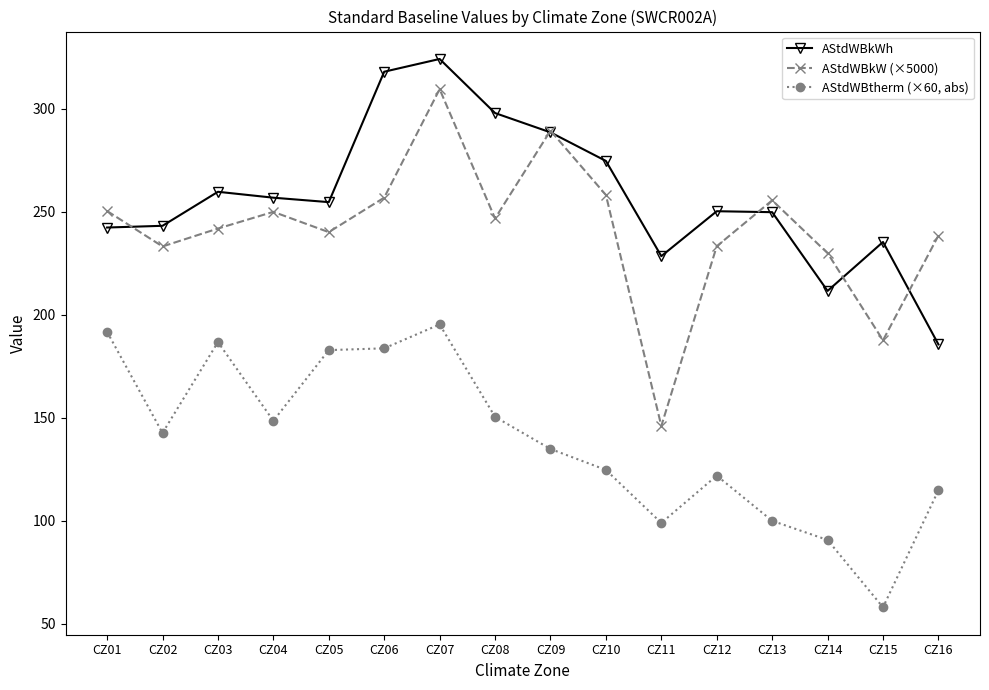

True or false: AStdWBkW (×5000) has a value of 241.9 at CZ03.

True